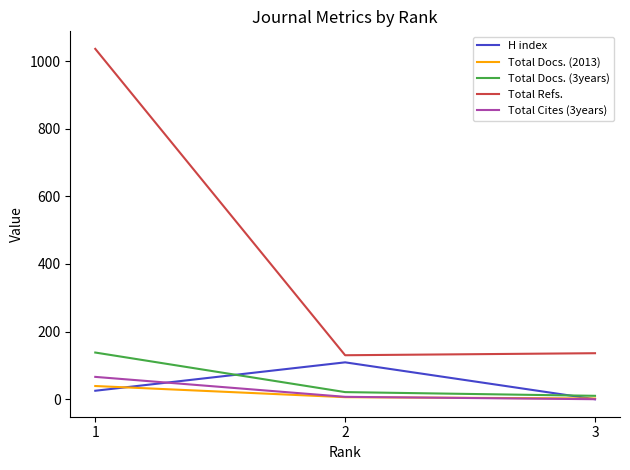

What is the total value across all series at 2?

273